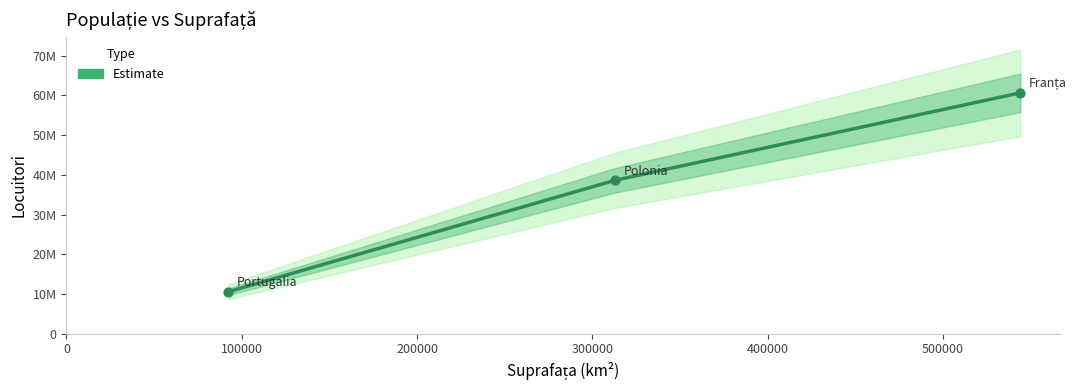

Between Portugalia and Franța, which is larger?

Franța